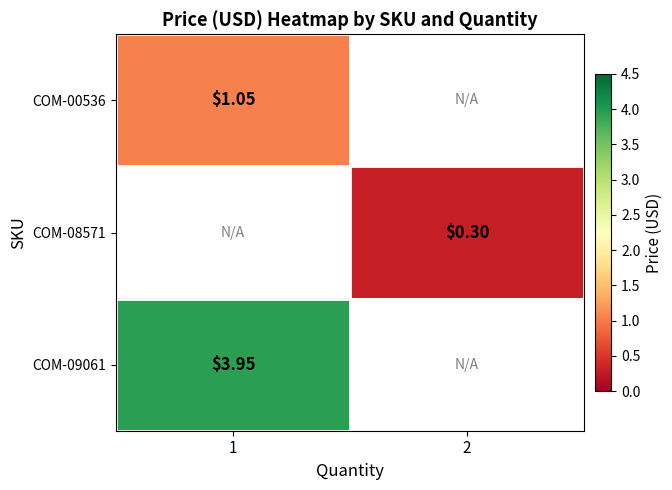

True or false: COM-08571 has a value of 0.5 at 2.

False